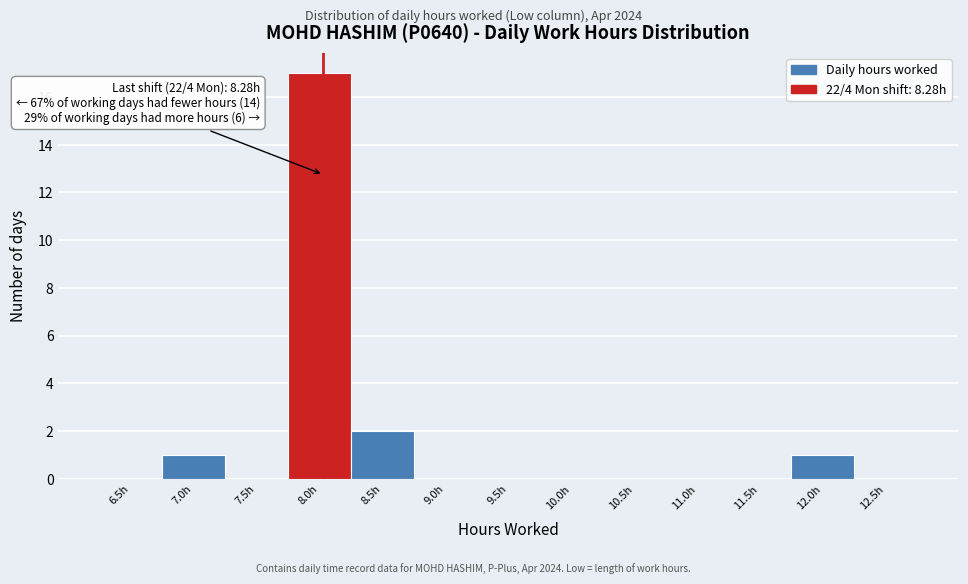

Reading left to right, extract all data points from this chart.

6.5h=0	7.0h=1	7.5h=0	8.0h=17	8.5h=2	9.0h=0	9.5h=0	10.0h=0	10.5h=0	11.0h=0	11.5h=0	12.0h=1	12.5h=0